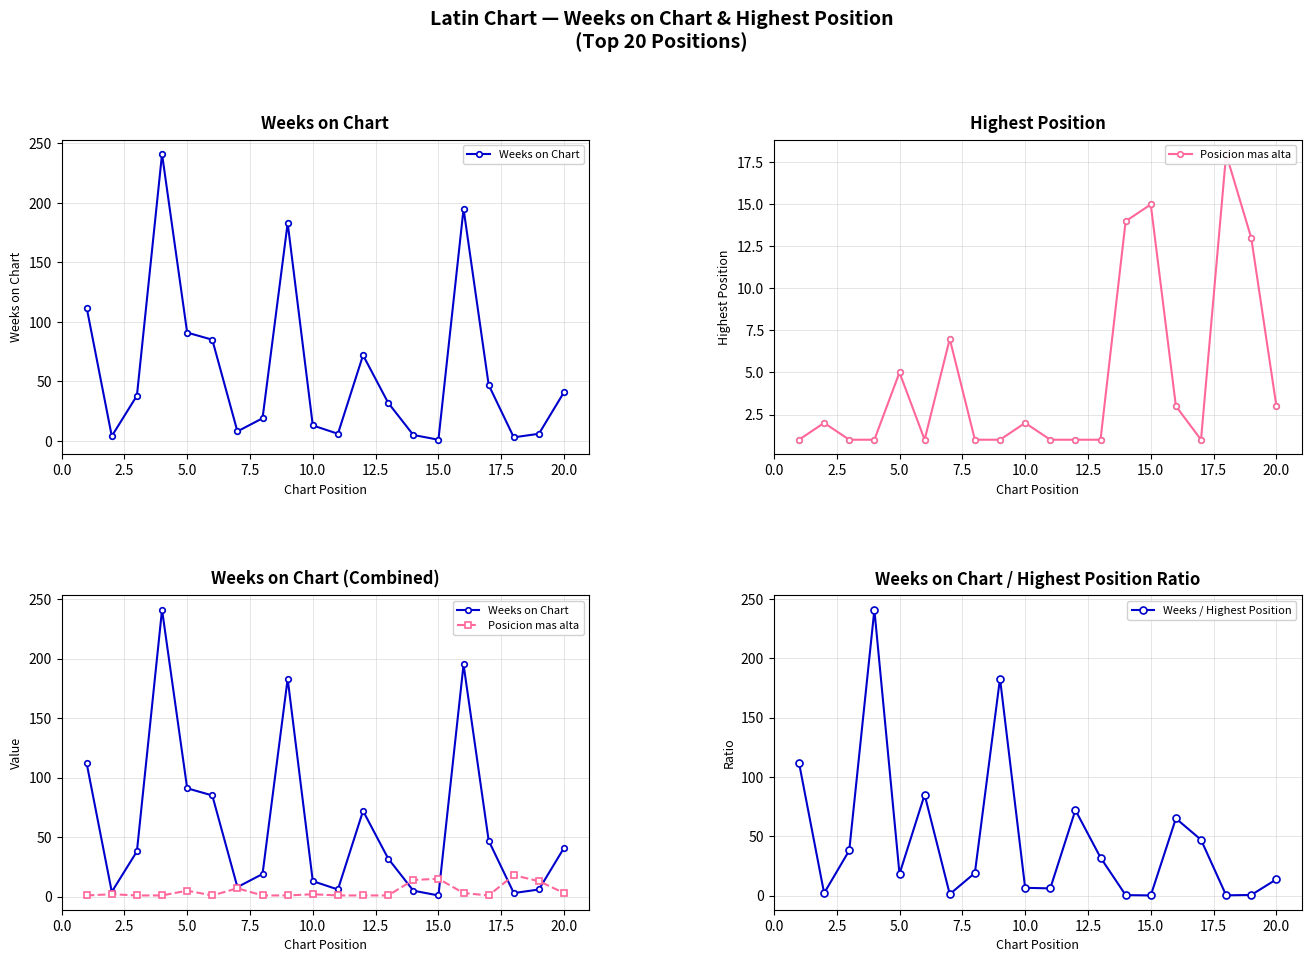

In Weeks / Highest Position, how many points are higher than both neighbors (excluding endpoints)?

5